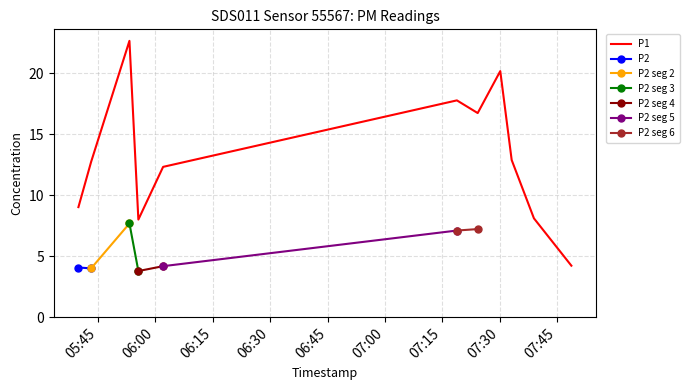

Where is the first local minimum?

2024-03-22T05:55:32